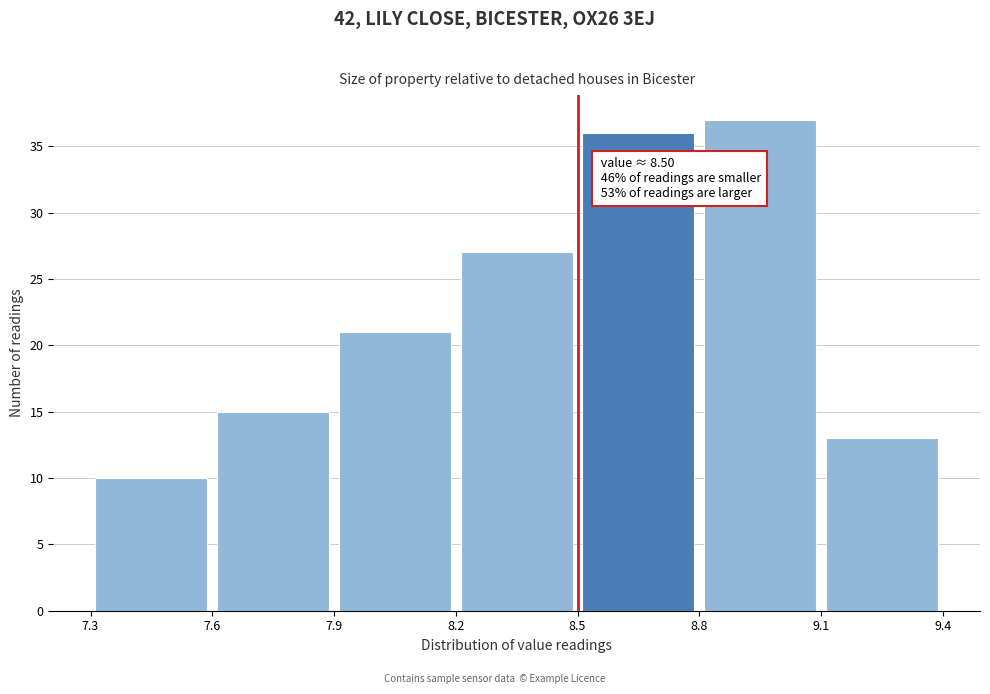

Over which range of the x-axis is the bar tallest?

8.8 to 9.1